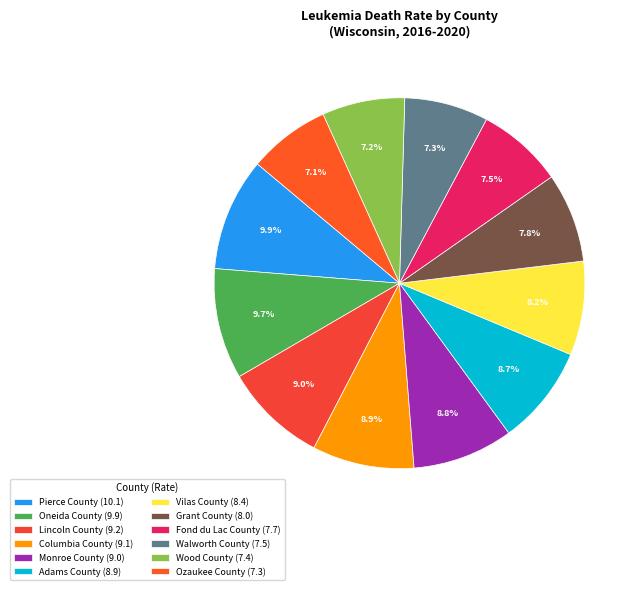

Which has a higher value, Grant County or Adams County?

Adams County